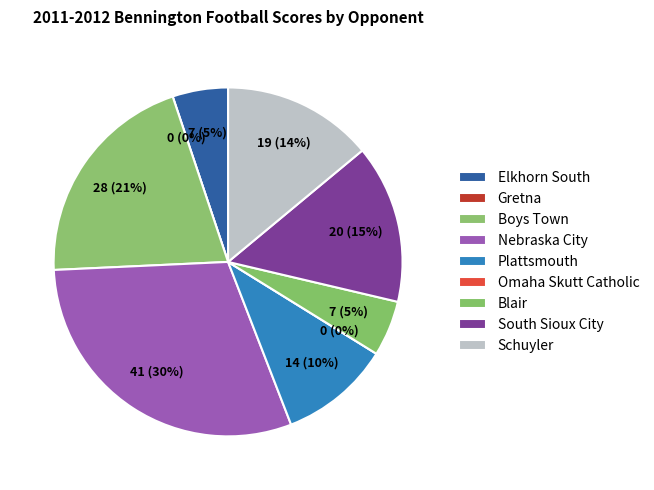

To the nearest percent, what is the average slice percentage?

11%